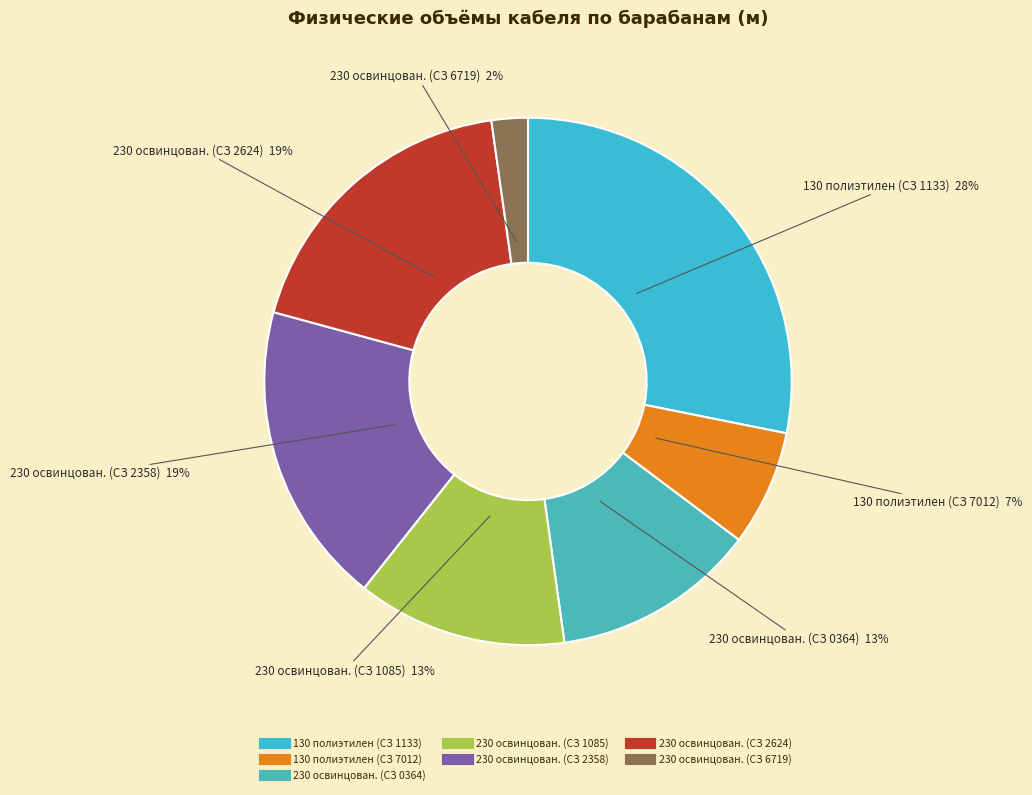

To the nearest percent, what is the combined percentage of 130 полиэтилен (СЗ 1133) and 230 освинцован. (СЗ 2624)?

47%